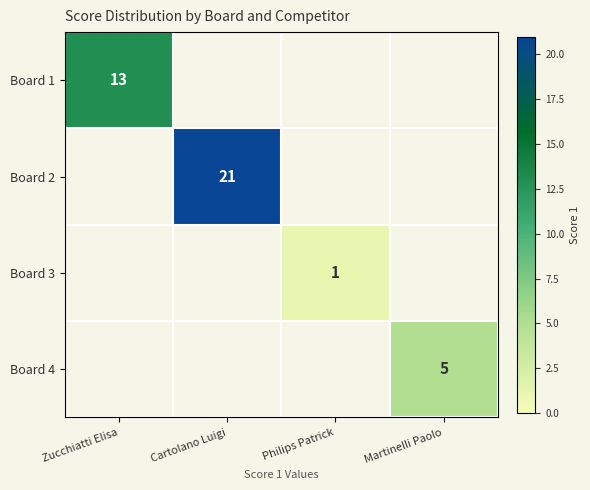

What is the sum of all Board 4 values?

5